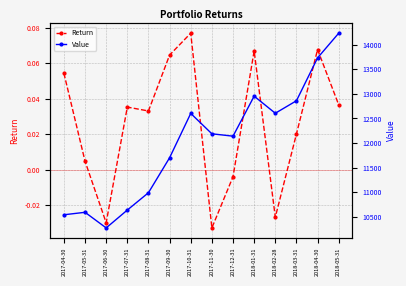

Which series has the widest spread of values?

Value